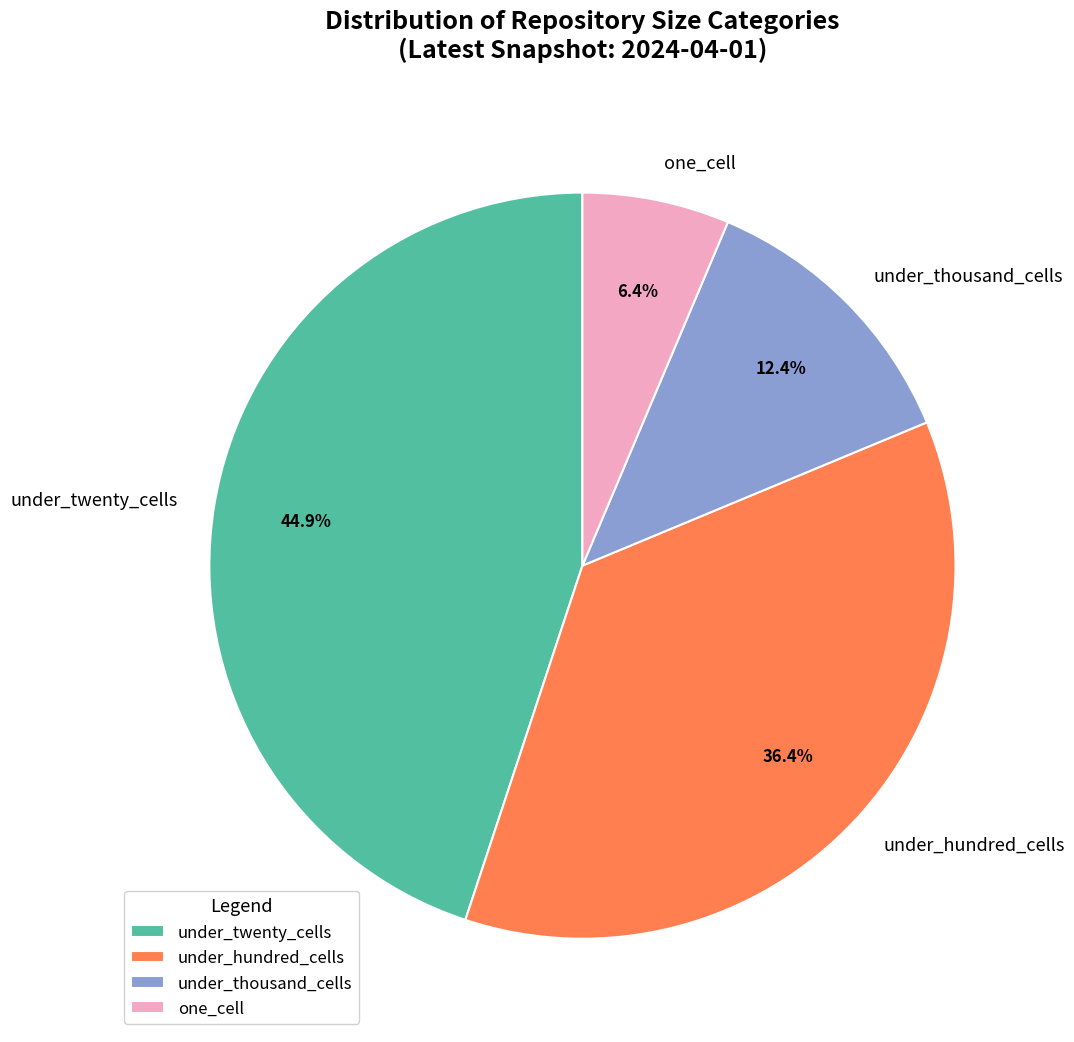

Between under_twenty_cells and under_hundred_cells, which is larger?

under_twenty_cells